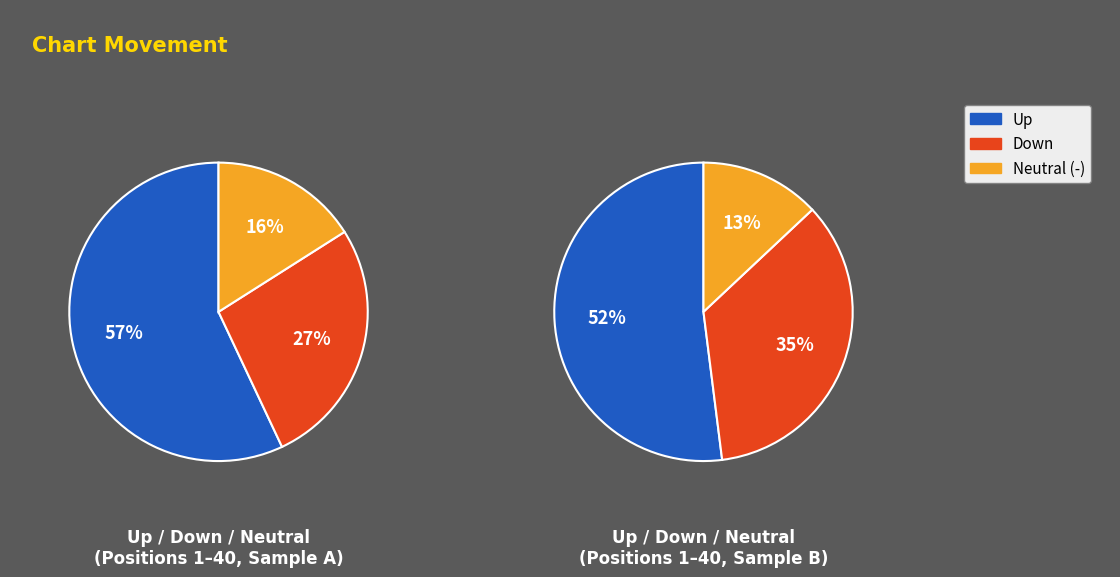

How many segments does this pie chart have?

3